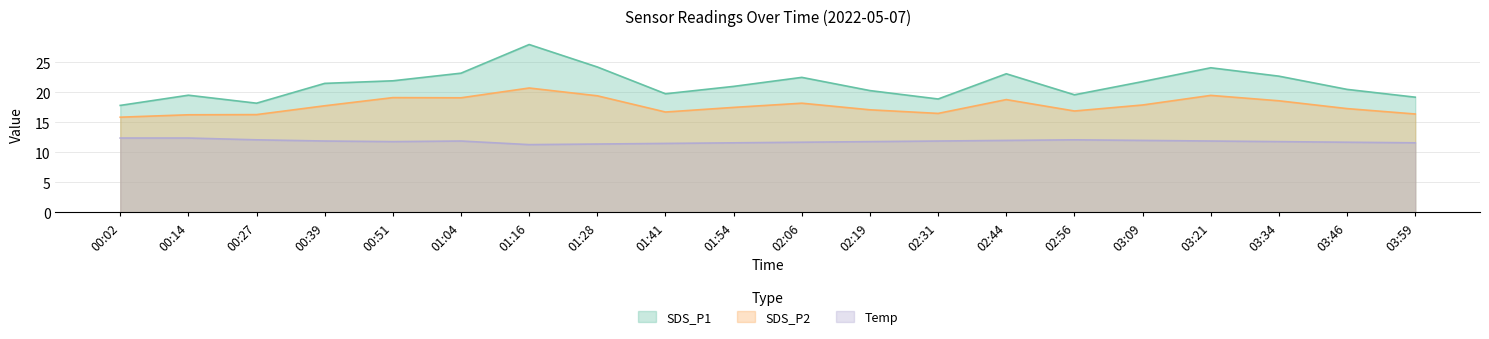

Is the value of SDS_P1 at 02:31 greater than the value of Temp at 00:27?

Yes